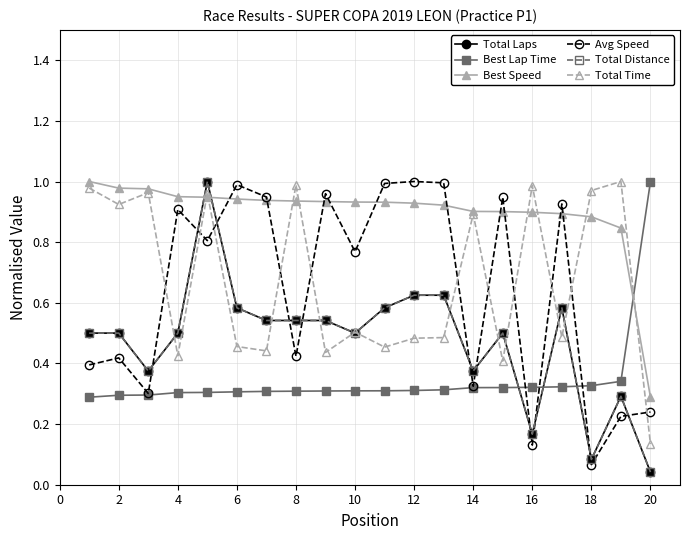

How many lines are shown in the chart?

6